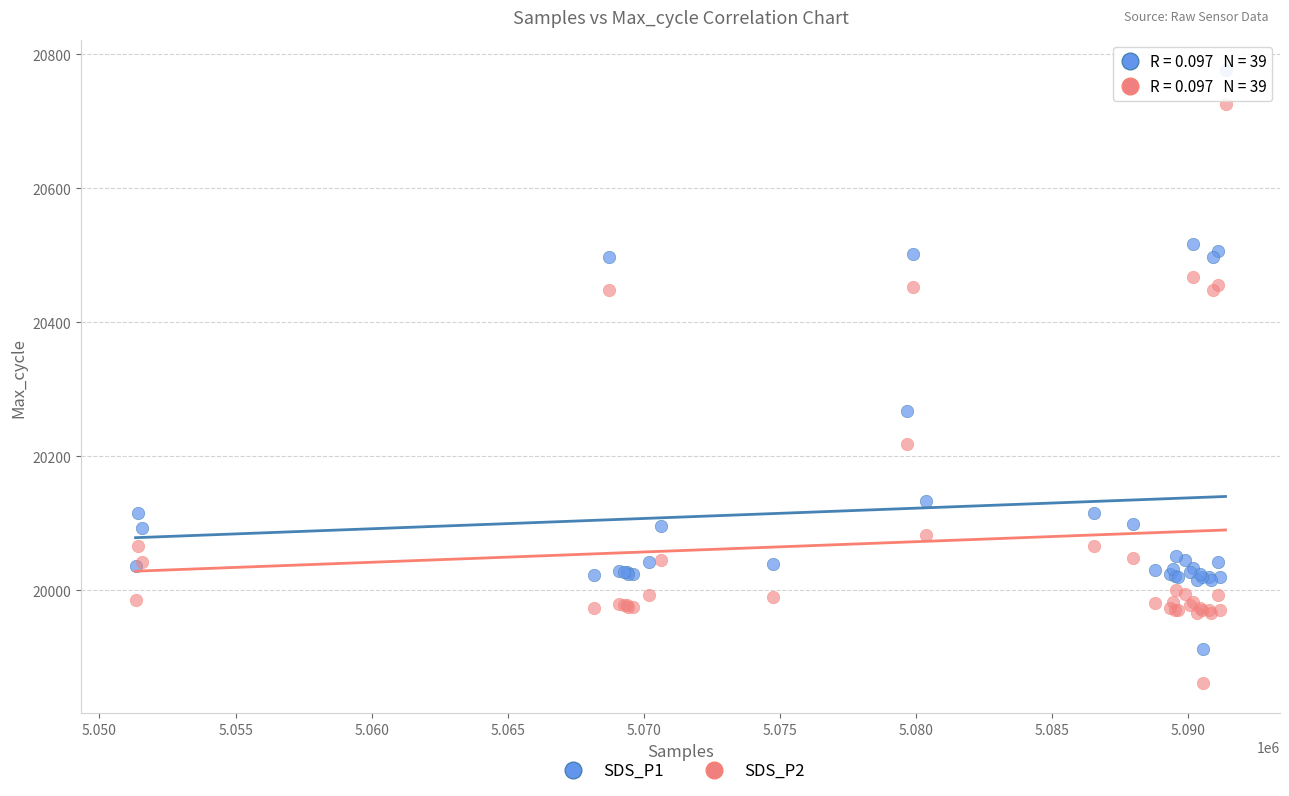

Which series contains the highest Y value?

SDS_P1